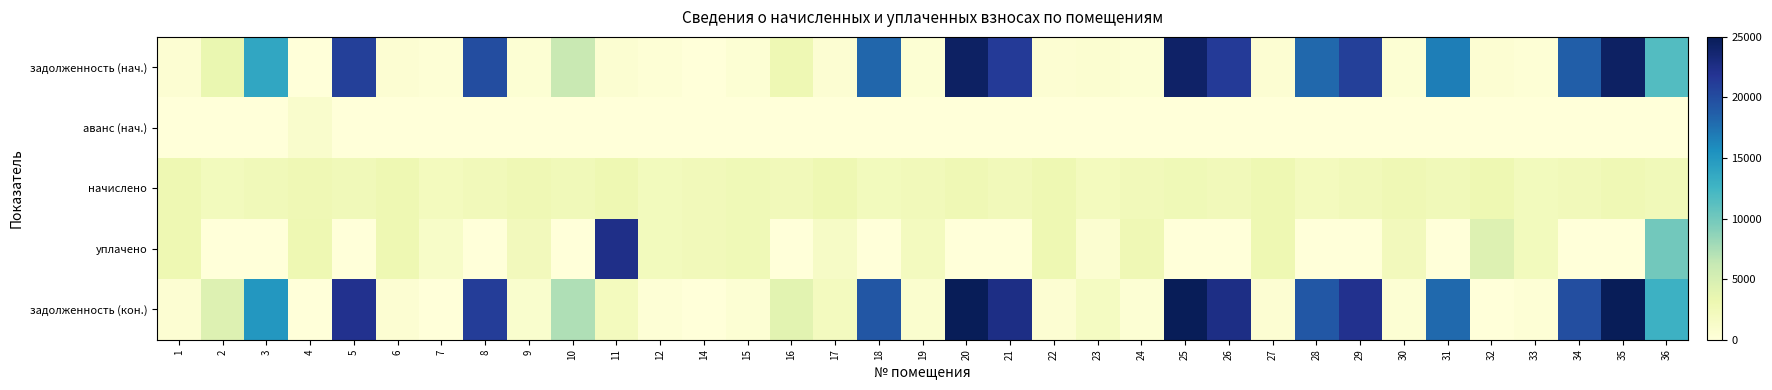

Between 6 and 36, which series saw the biggest shift?

задолженность (кон.)